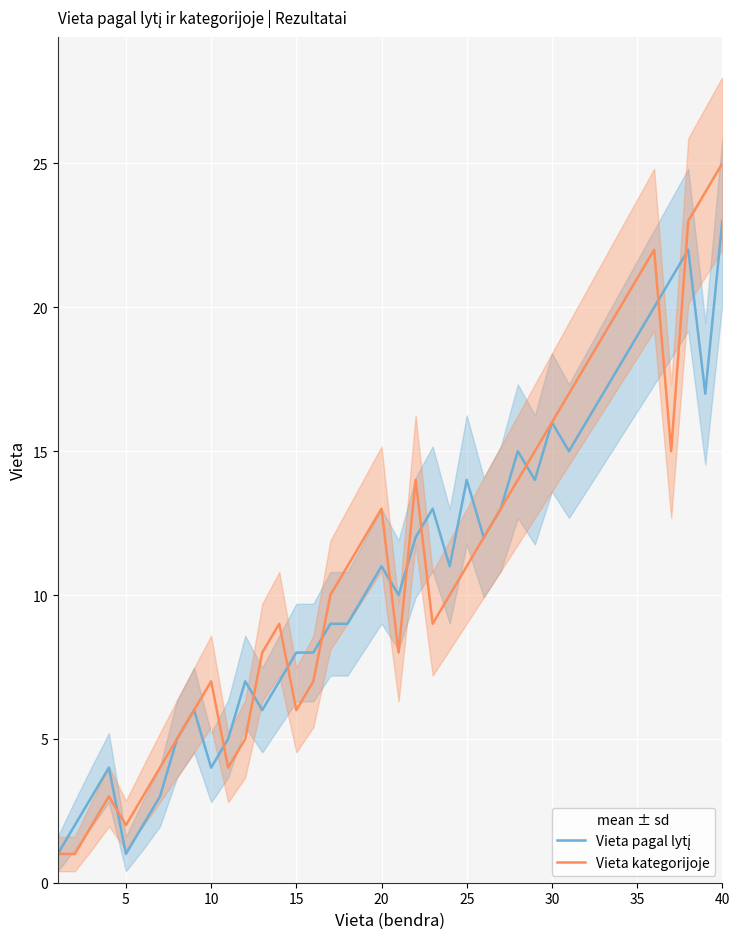

How many interior local peaks does the Vieta pagal lytį series have?

9